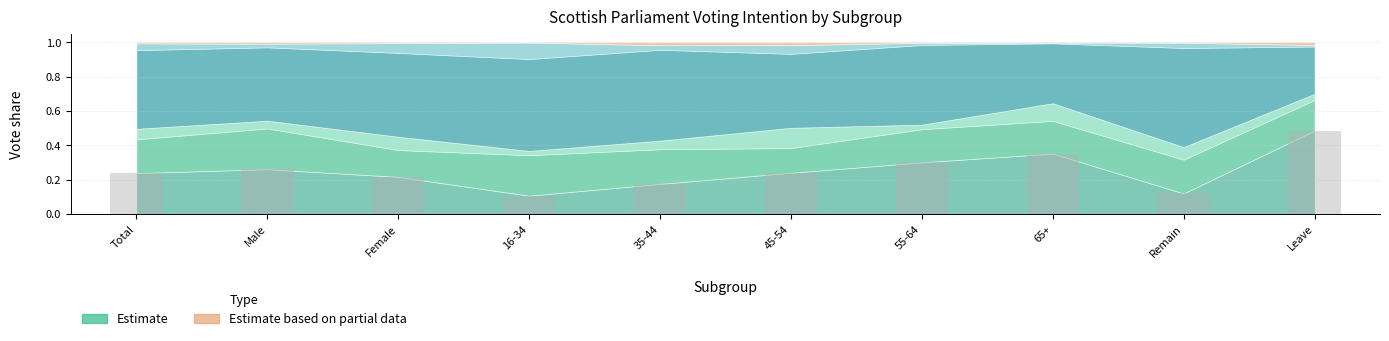

The chart shows a value of 0.1 at Remain. True or false?

True